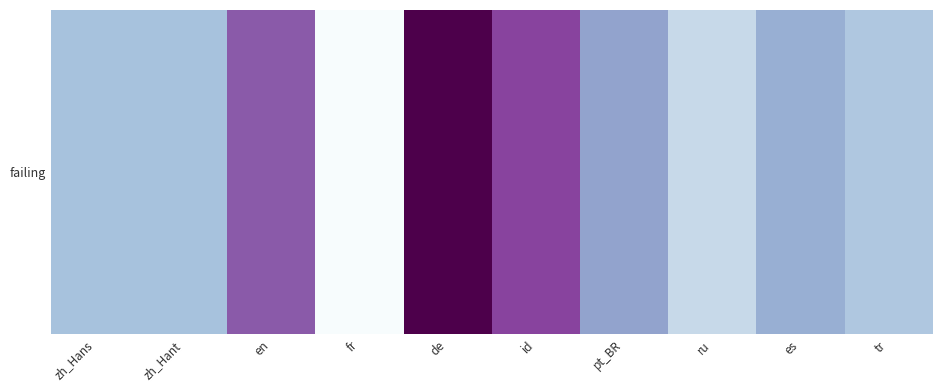

Rank the categories by value from highest to lowest.

de, id, en, pt_BR, es, zh_Hans, zh_Hant, tr, ru, fr